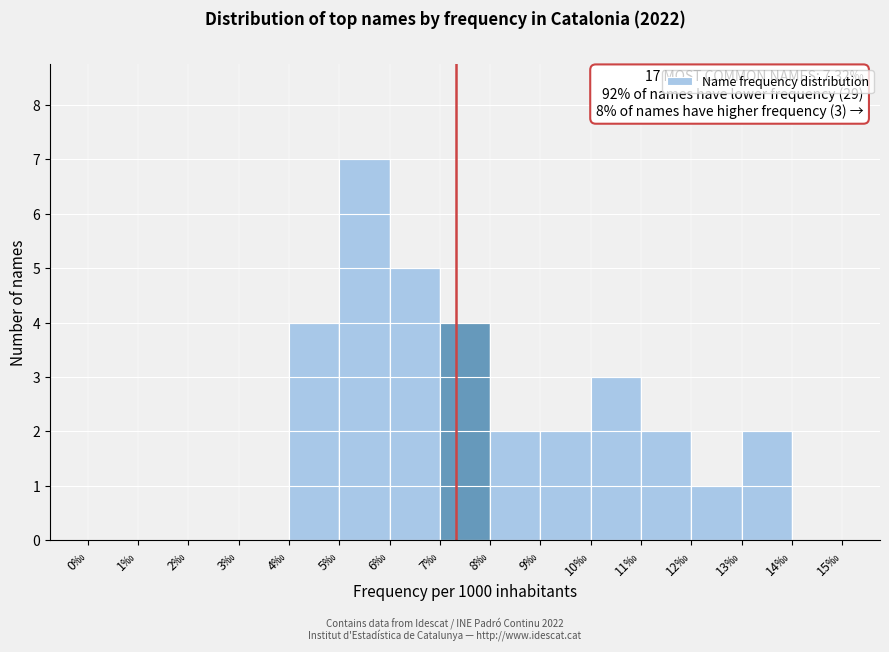

Over which range of the x-axis is the bar tallest?

5 to 6